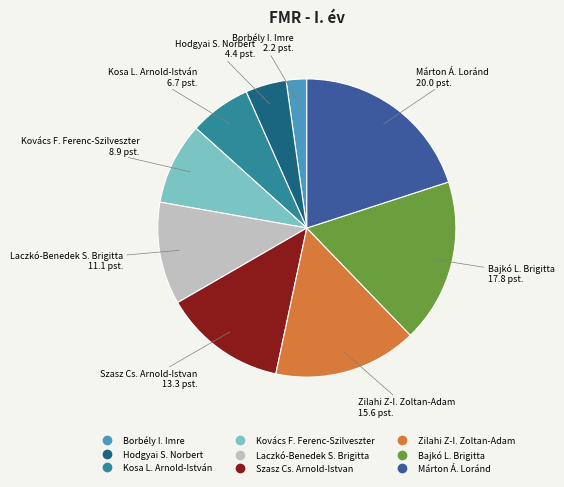

Is there a majority slice in this chart?

No